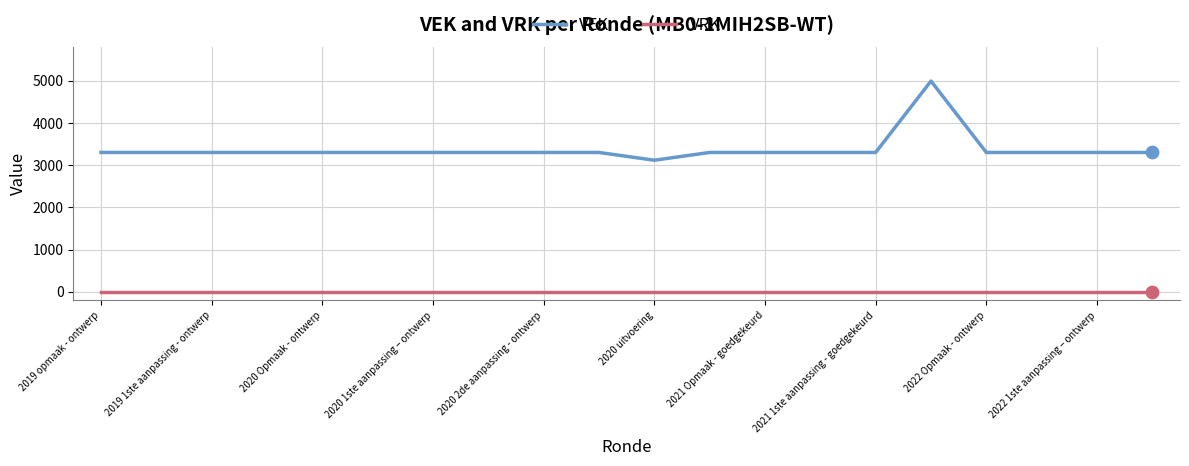

What are all the series names shown in the legend?

VEK, VRK